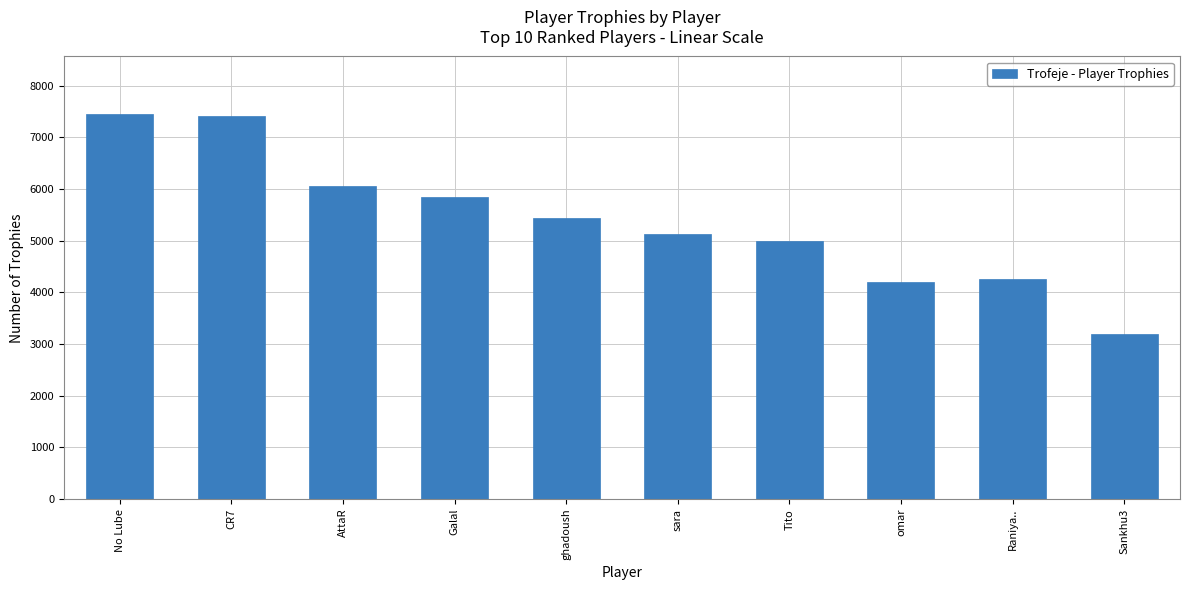

Where does the data first go above 5431?

No Lube